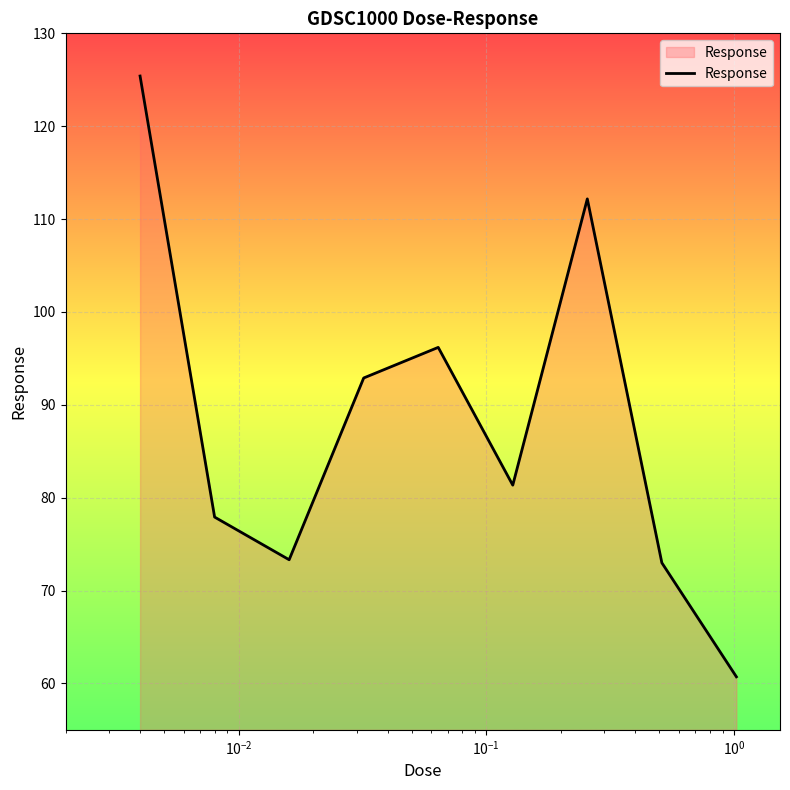

What is the minimum value shown in the chart?

60.7